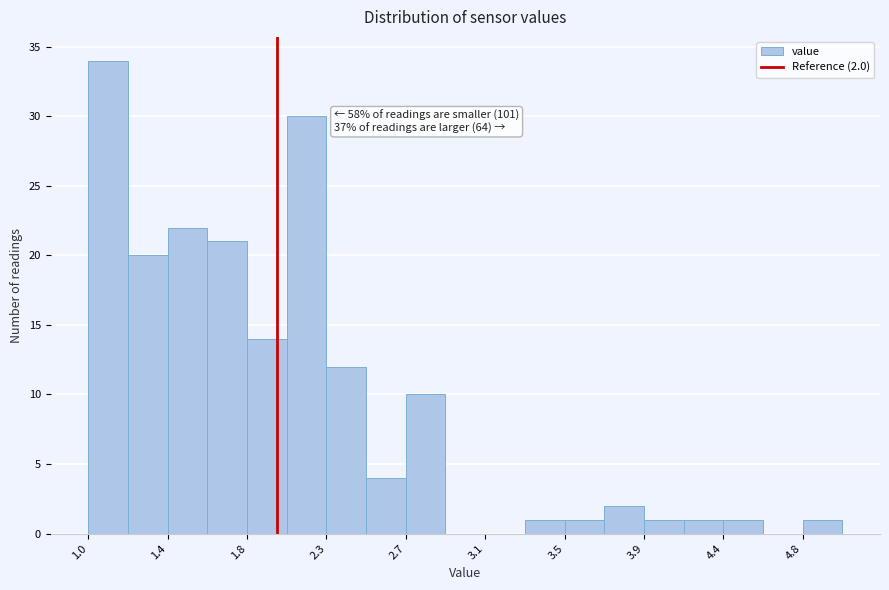

Which range on the x-axis has the tallest bar?

1.00 to 1.21